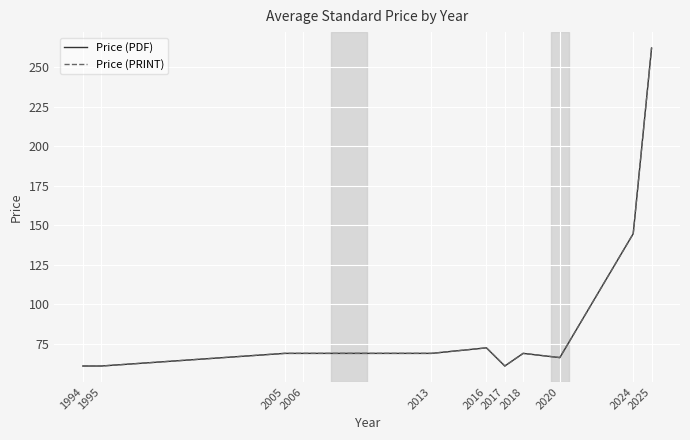

Which label corresponds to the smallest value in the chart?

1994